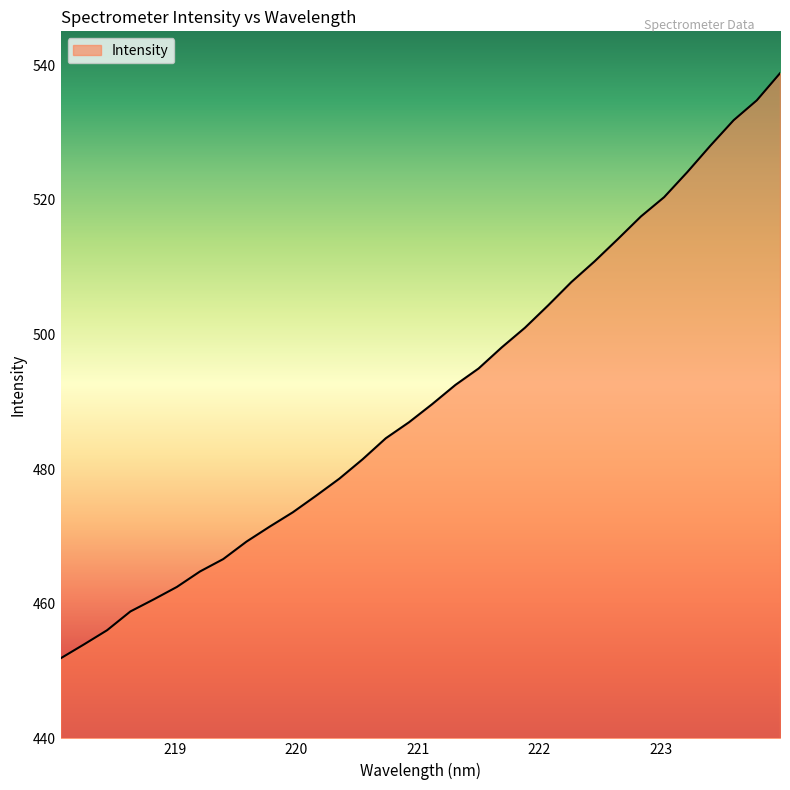

What is the maximum value shown in the chart?

538.8